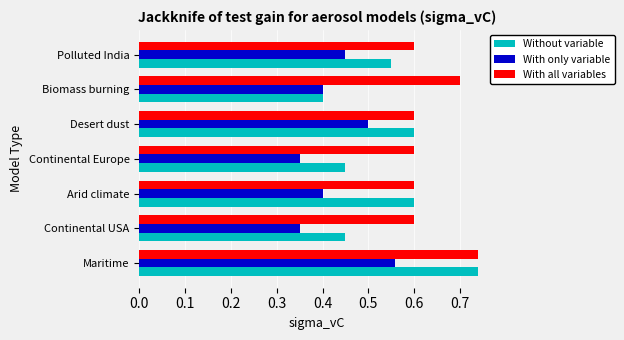

Rank the series by their average value, from highest to lowest.

With all variables, Without variable, With only variable